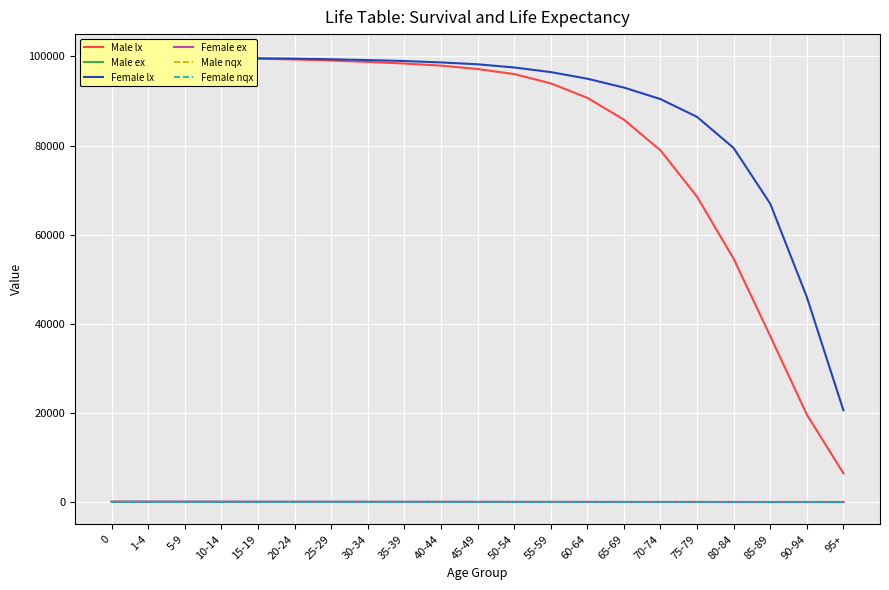

What is the minimum value for Male ex?

2.9